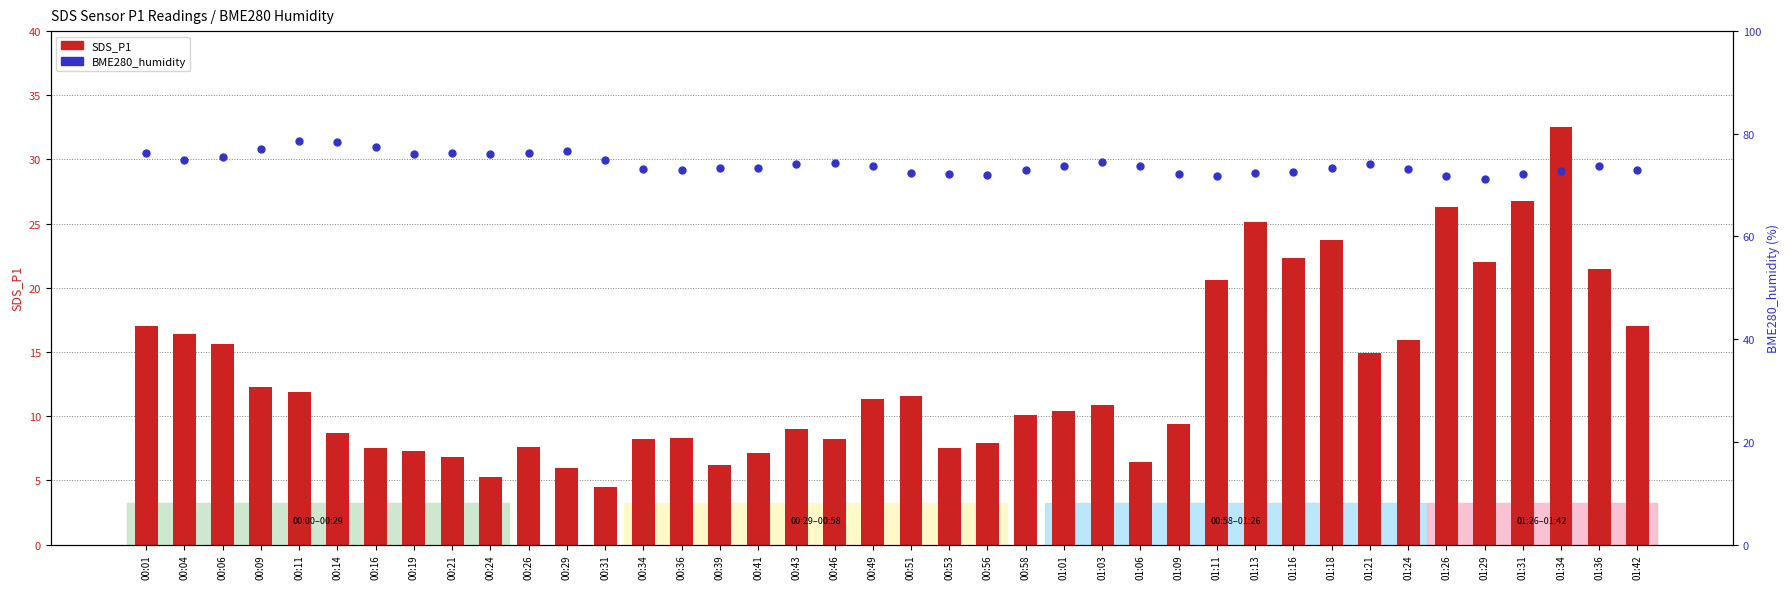

Which series has the widest spread of Y values?

SDS_P1